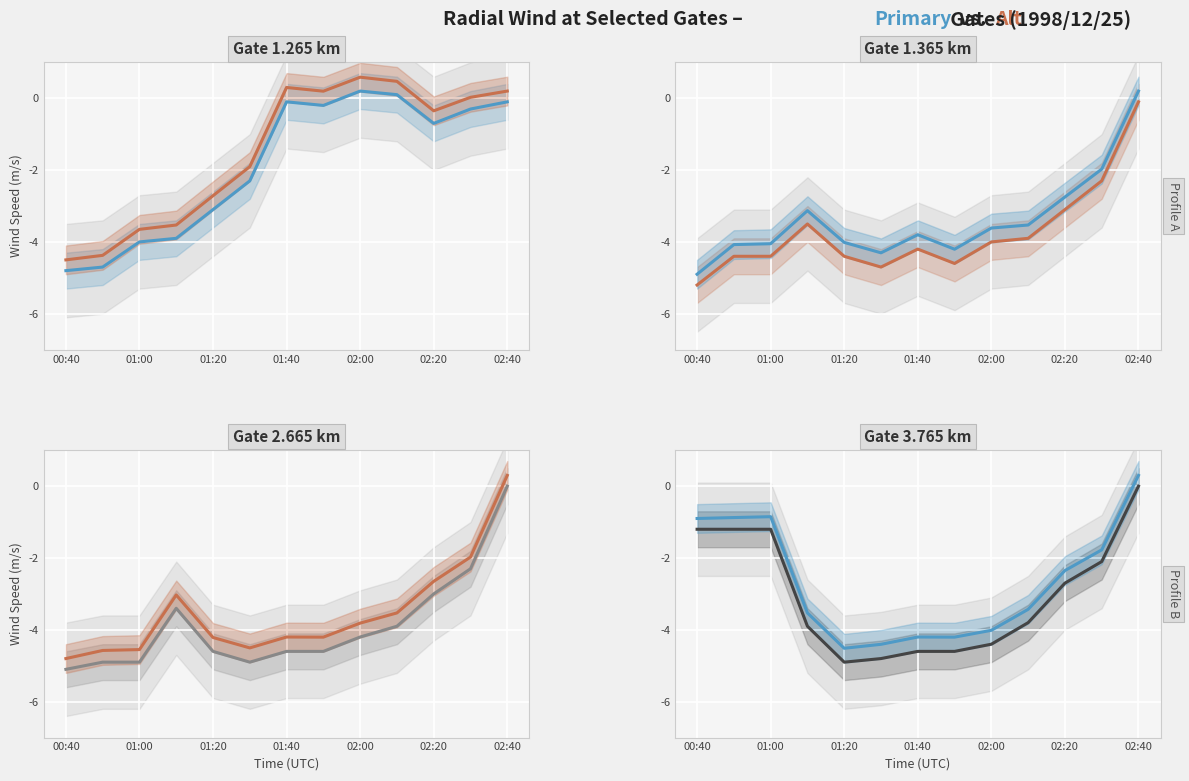

How many times do 2.665 and 3.765 cross each other?

3